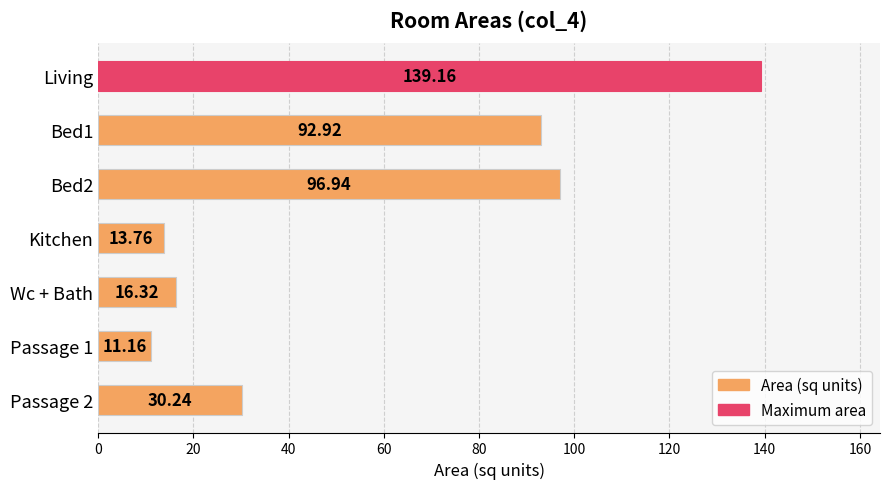

How many values are below 30?

3